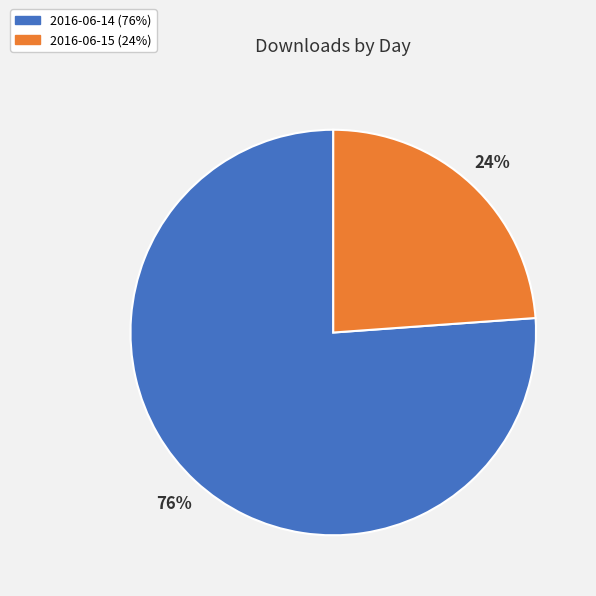

Which has a higher value, 2016-06-15 or 2016-06-14?

2016-06-14